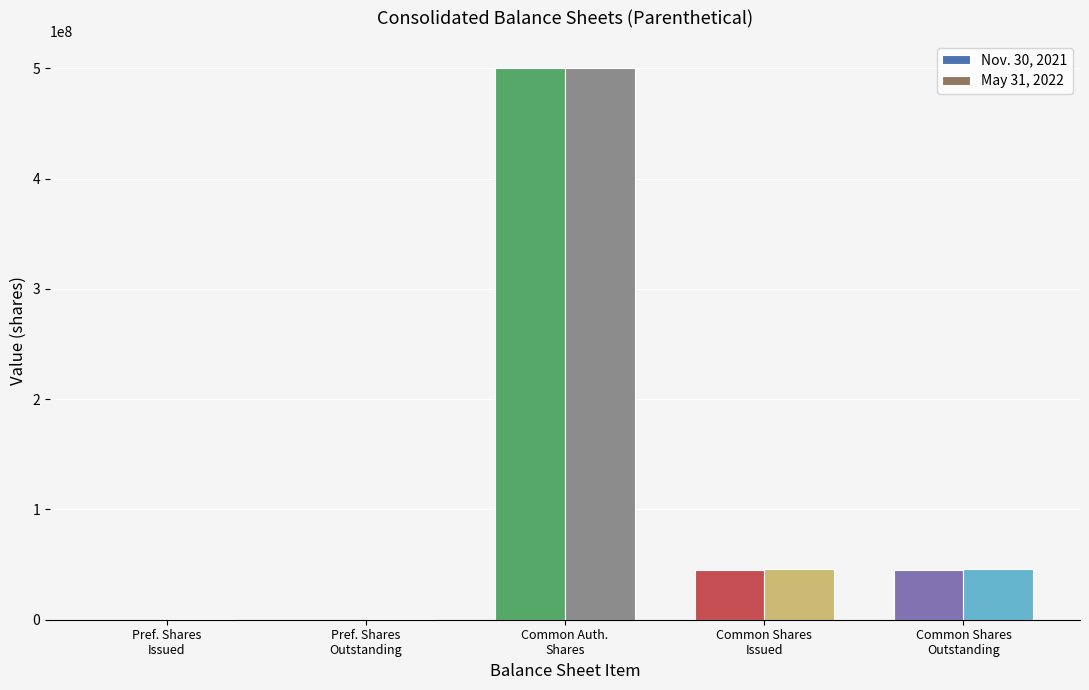

What are all the series names shown in the legend?

Nov. 30, 2021, May 31, 2022